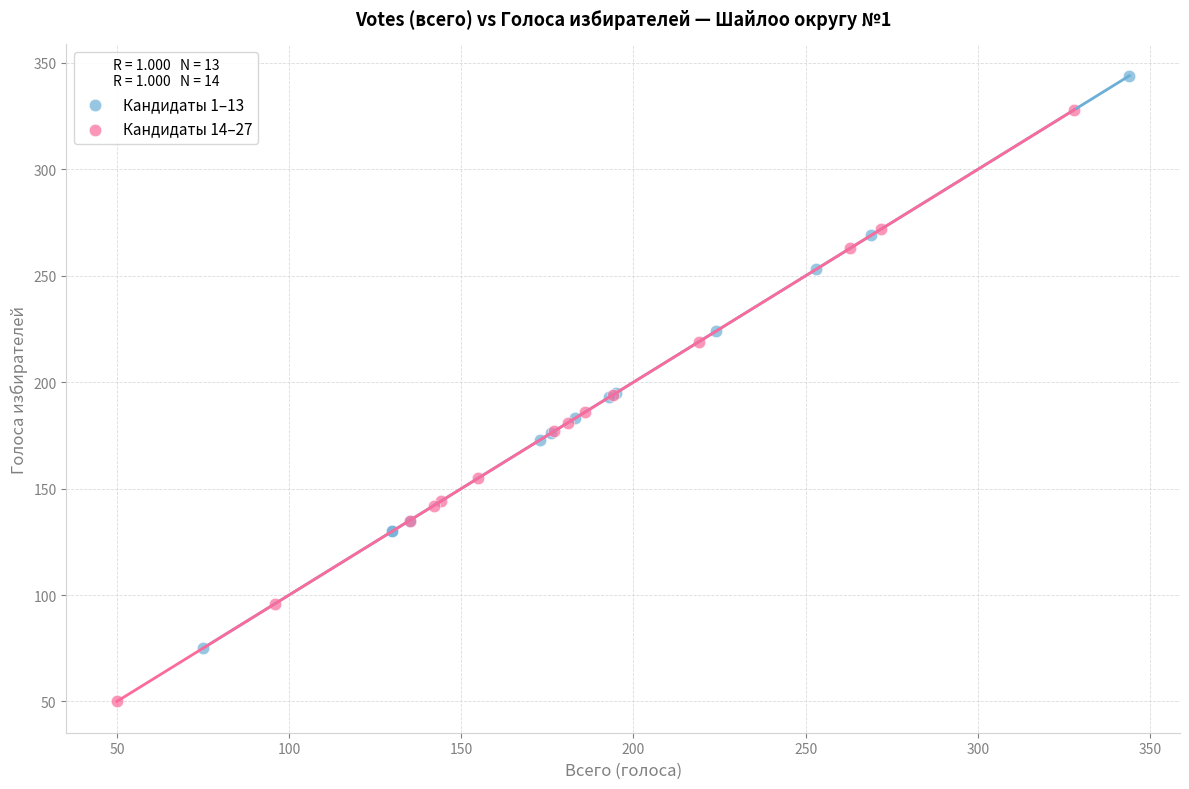

What are all the series names shown in the legend?

Кандидаты 1–13, Кандидаты 14–27